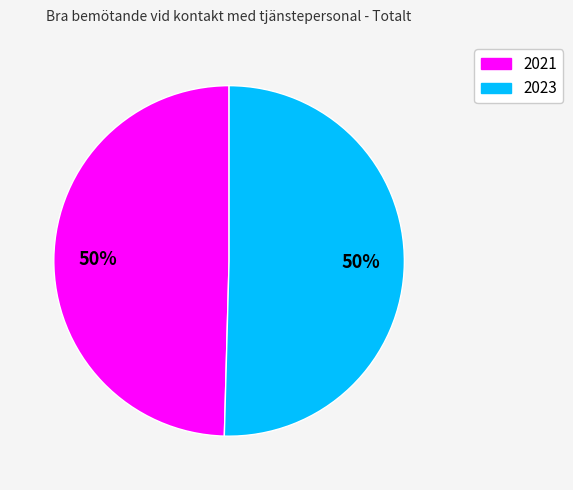

Approximately how many times larger is the value at 2021 compared to 2023?

1.0